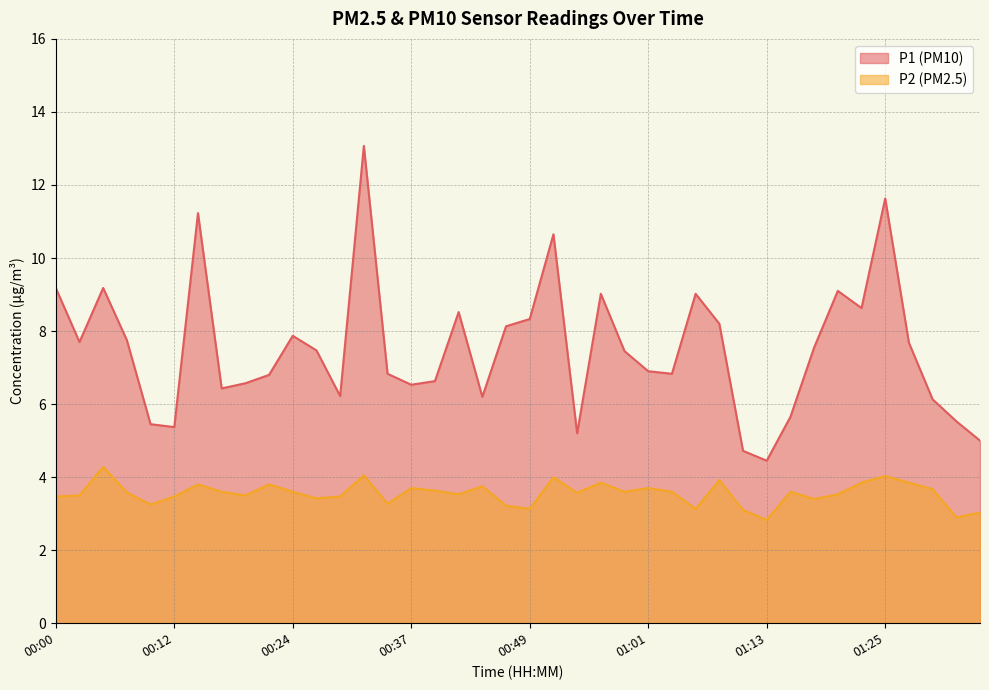

Rank the categories by P2 value from highest to lowest.

00:05, 00:32, 01:25, 00:51, 01:08, 00:56, 01:23, 01:28, 00:15, 00:22, 00:44, 00:37, 01:01, 01:30, 00:39, 00:17, 00:24, 00:58, 01:03, 01:16, 00:07, 00:54, 00:41, 01:20, 00:02, 00:19, 00:00, 00:12, 00:29, 00:27, 01:18, 00:34, 00:10, 00:46, 00:49, 01:06, 01:11, 01:35, 01:33, 01:13